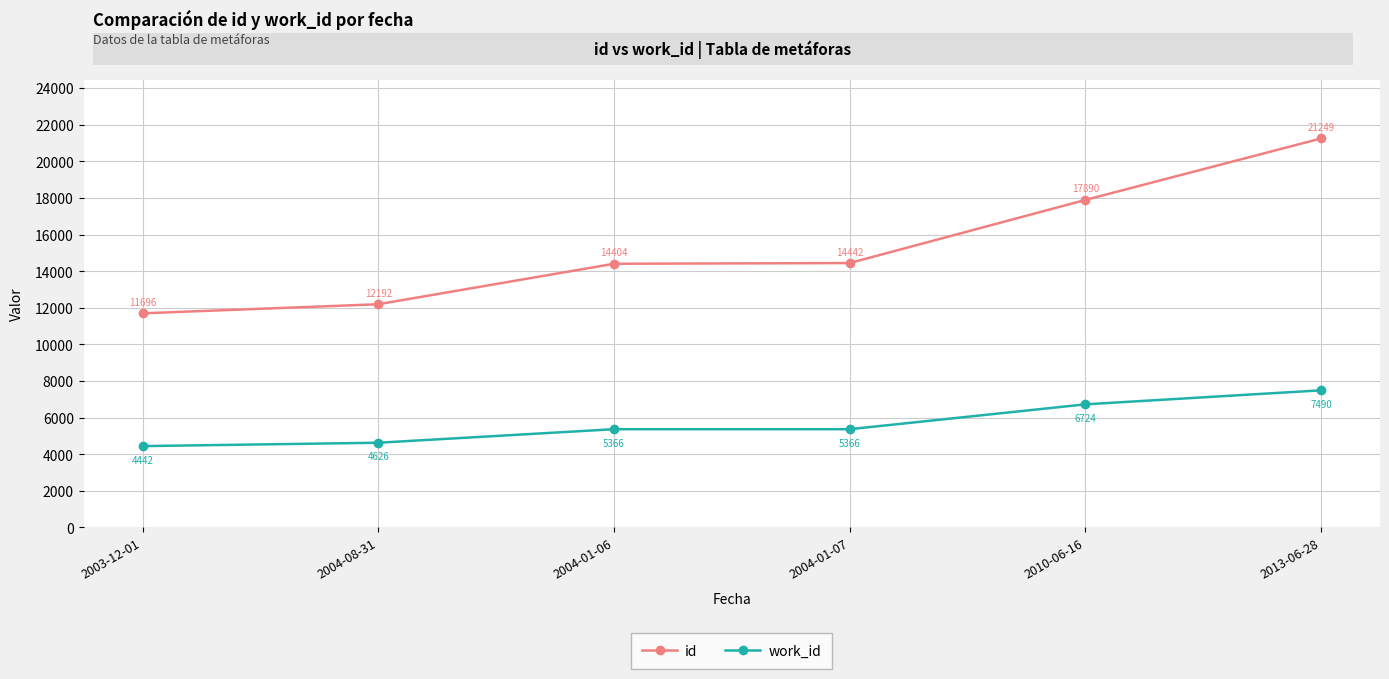

What is the minimum value for id?

11696